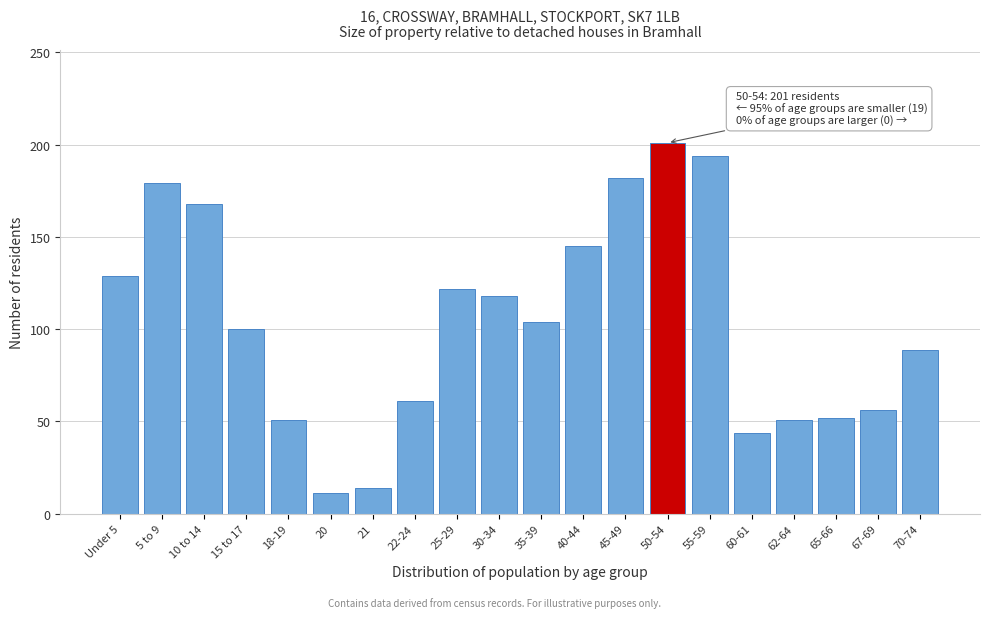

True or false: the data shows 83 at 22-24.

False